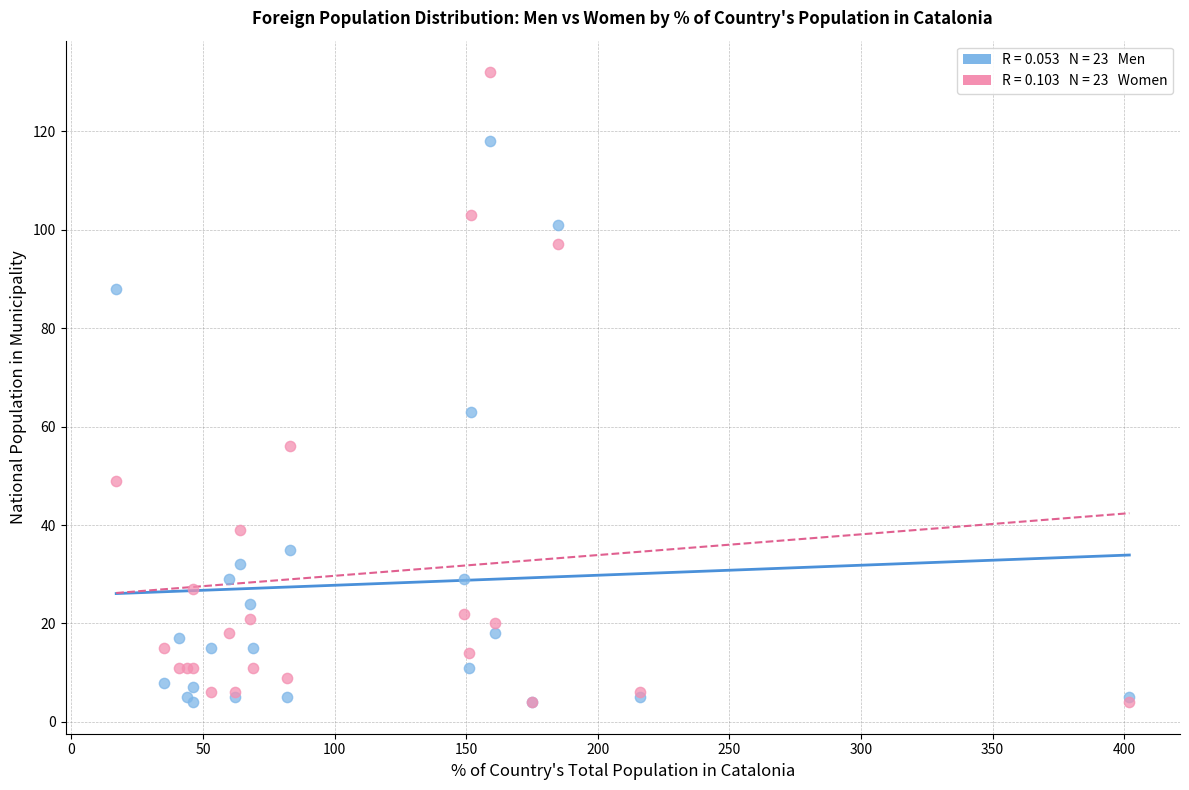

Across all series, what Y value is closest to 68?

63